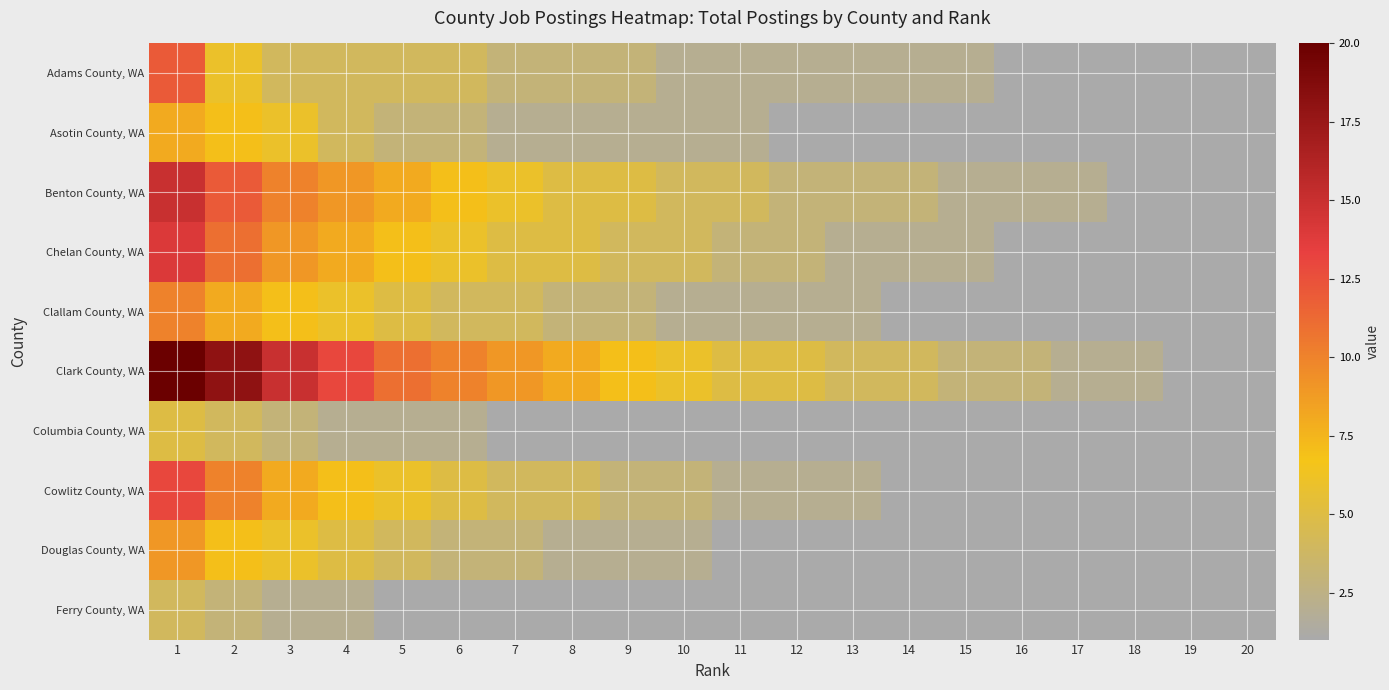

What is the spread (max minus min) of values at 10?

5